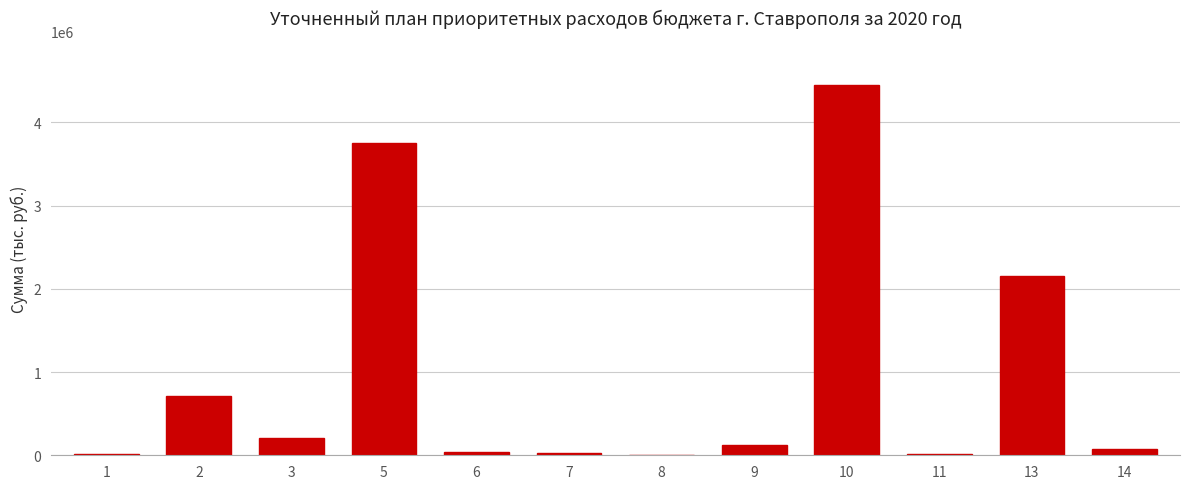

What is the greatest value displayed?

4444142.0